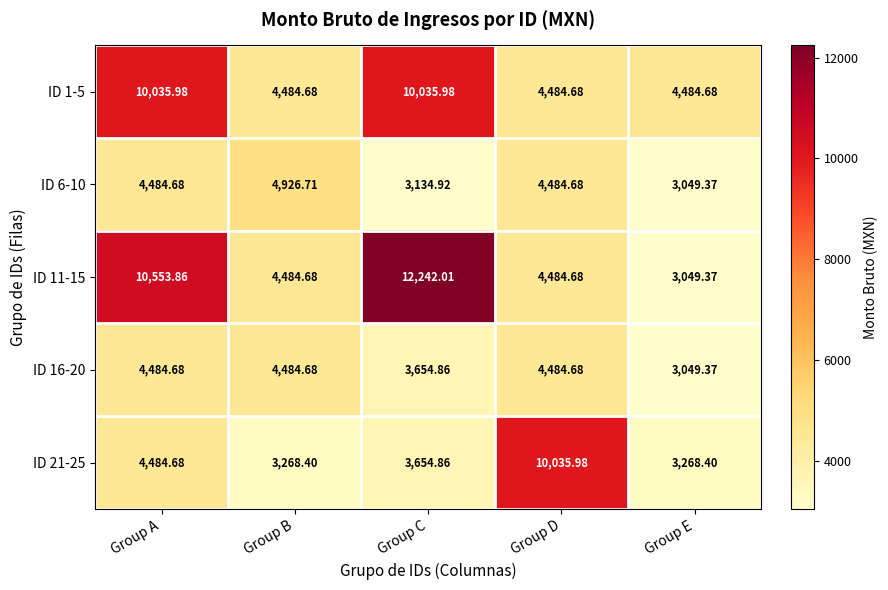

Is the value of ID 21-25 at Group C greater than the value of ID 6-10 at Group B?

No